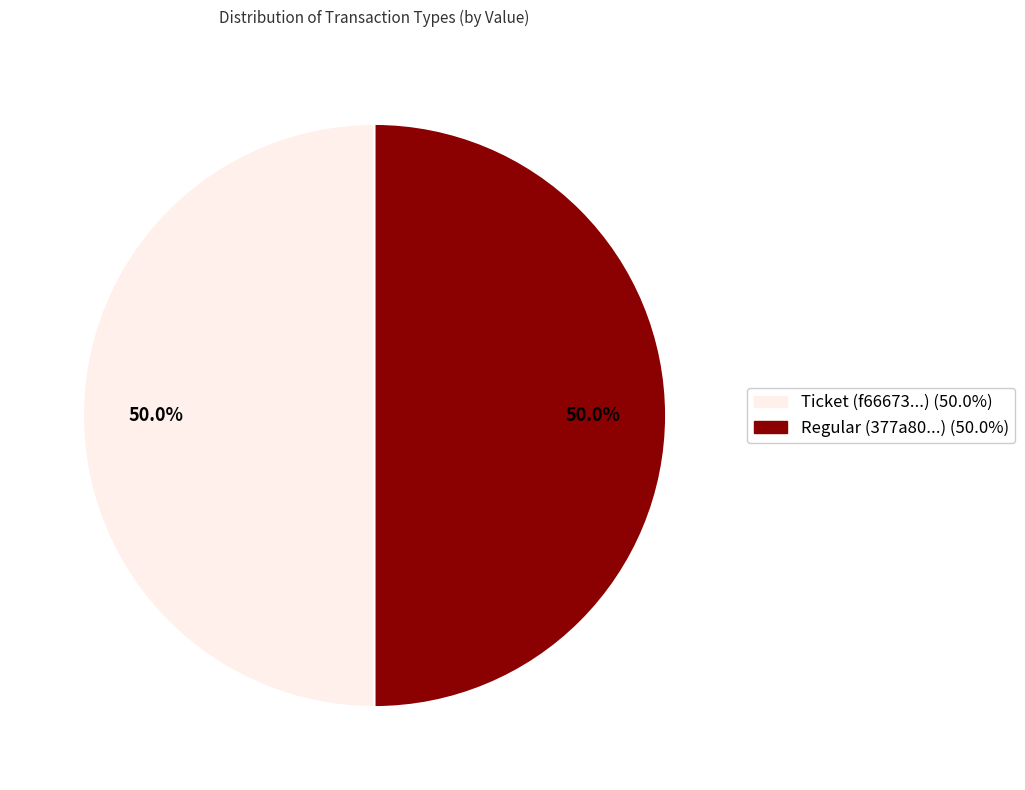

What is the ratio of the value at Regular to the value at Ticket?

1.0